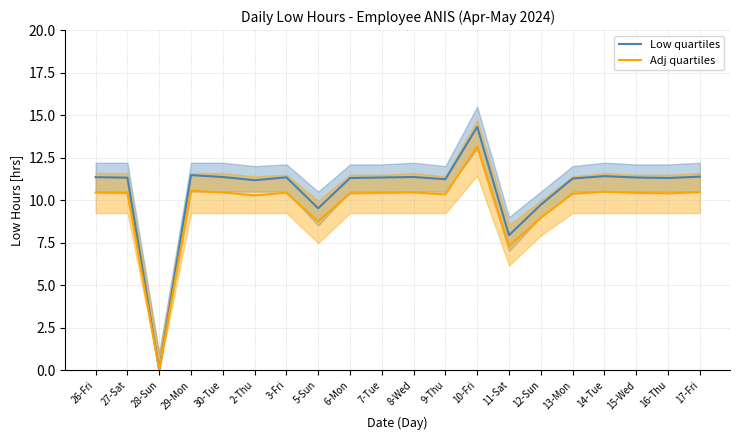

What are all the series names shown in the legend?

Low quartiles, Adj quartiles